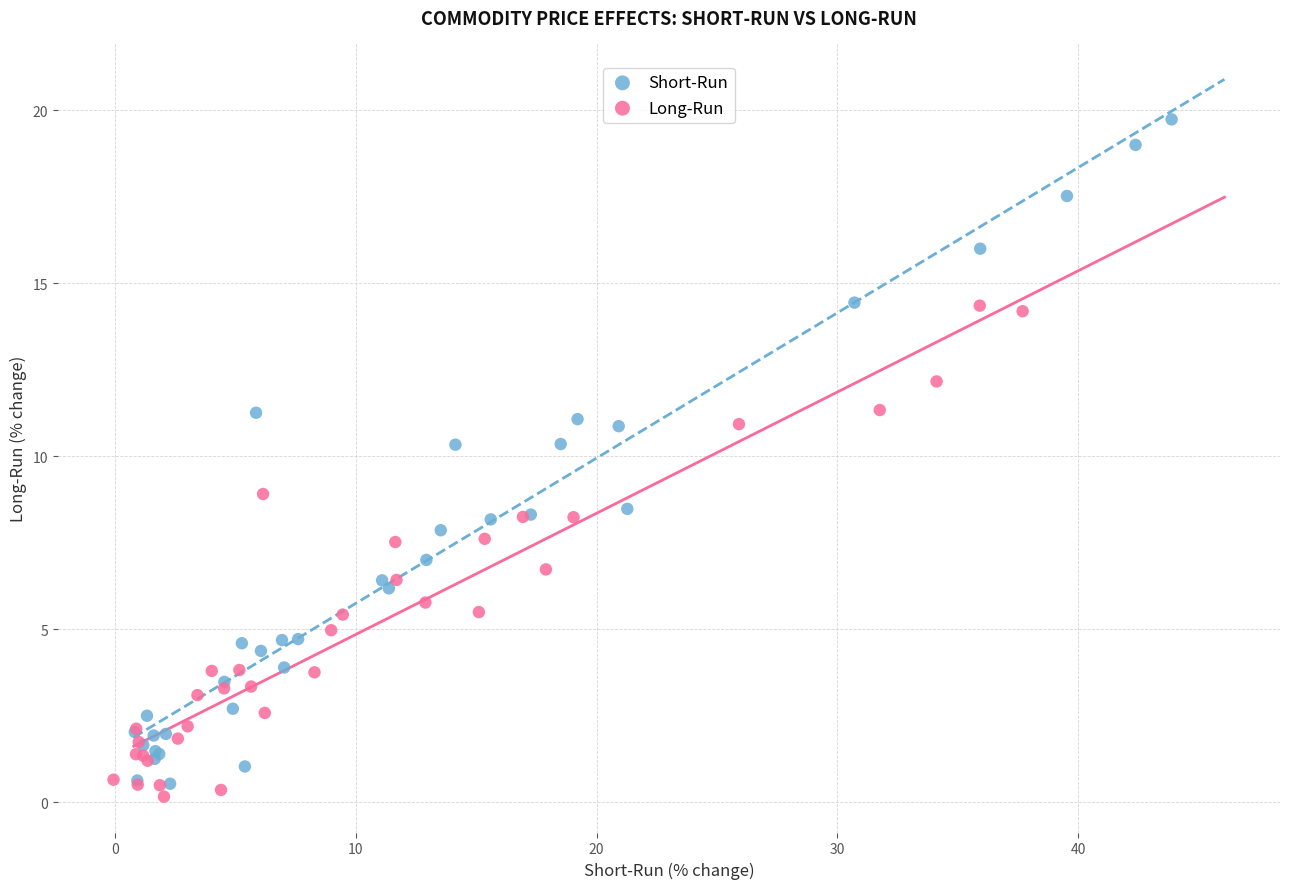

Which series has the largest Y range (max minus min)?

Short-Run